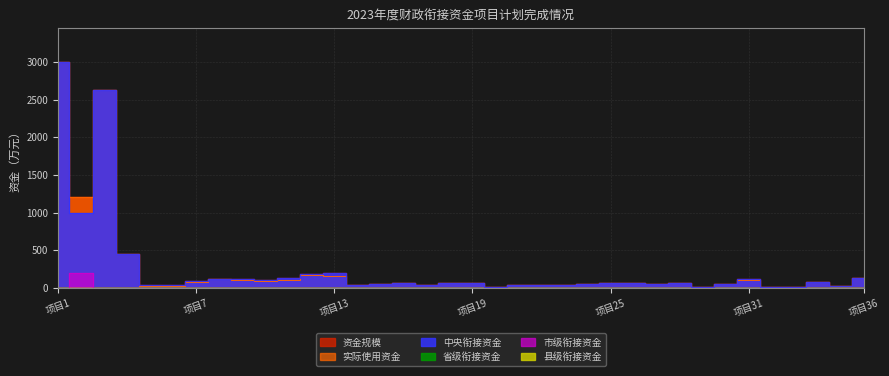

Read the 资金规模 value at 项目13.

200.0